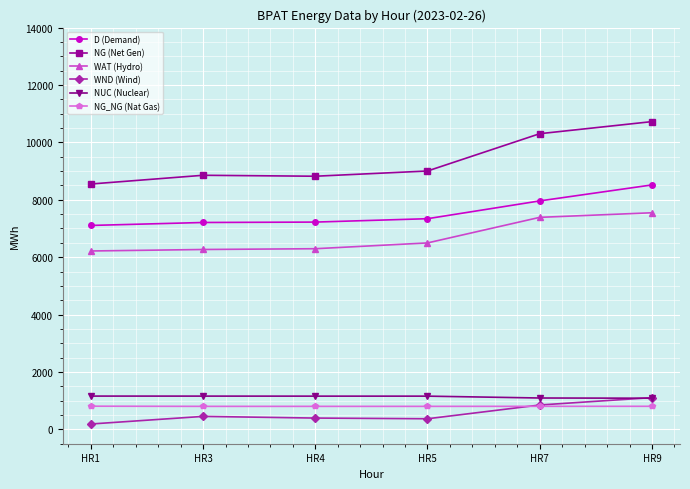

Is the value of NG_NG (Nat Gas) at HR4 greater than the value of D (Demand) at HR4?

No